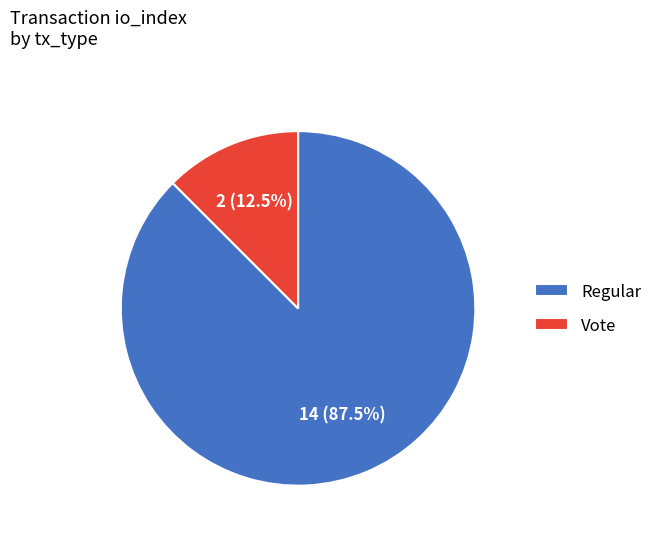

Approximately how many times larger is the value at Regular compared to Vote?

7.0